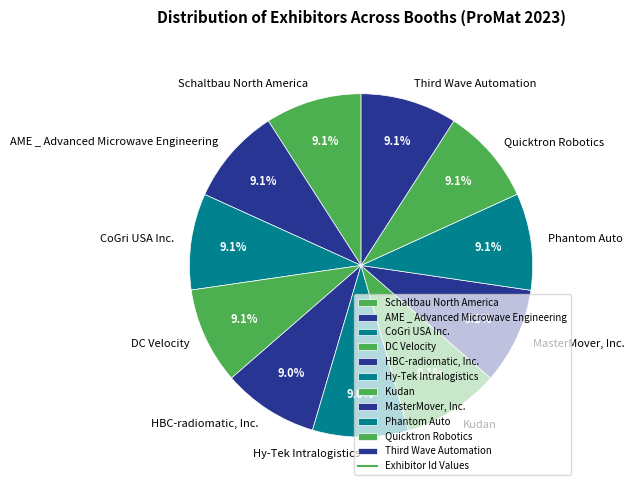

To the nearest percent, what portion does DC Velocity represent?

9%